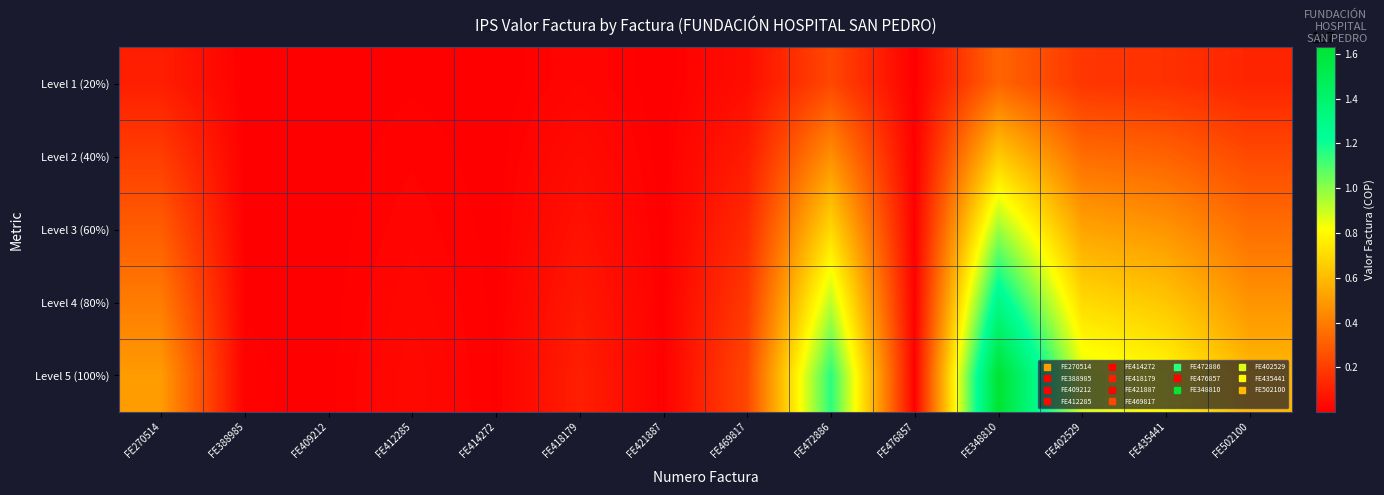

Reading left to right, transcribe all the data shown in this chart.

Level 1 (20%): FE270514=995062.4	FE388985=17540.4	FE409212=9760.0	FE412285=61940.0	FE414272=12900.0	FE418179=200013.4	FE421887=12900.0	FE469817=456920.0	FE472886=2307971.8	FE476857=12900.0	FE348810=3257396.6	FE402529=1752473.4	FE435441=1588753.0	FE502100=1185880.0
Level 2 (40%): FE270514=1990124.8	FE388985=35080.8	FE409212=19520.0	FE412285=123880.0	FE414272=25800.0	FE418179=400026.8	FE421887=25800.0	FE469817=913840.0	FE472886=4615943.6	FE476857=25800.0	FE348810=6514793.2	FE402529=3504946.8	FE435441=3177506.0	FE502100=2371760.0
Level 3 (60%): FE270514=2985187.2	FE388985=52621.2	FE409212=29280.0	FE412285=185820.0	FE414272=38700.0	FE418179=600040.2	FE421887=38700.0	FE469817=1370760.0	FE472886=6923915.4	FE476857=38700.0	FE348810=9772189.8	FE402529=5257420.2	FE435441=4766259.0	FE502100=3557640.0
Level 4 (80%): FE270514=3980249.6	FE388985=70161.6	FE409212=39040.0	FE412285=247760.0	FE414272=51600.0	FE418179=800053.6	FE421887=51600.0	FE469817=1827680.0	FE472886=9231887.2	FE476857=51600.0	FE348810=13029586.4	FE402529=7009893.6	FE435441=6355012.0	FE502100=4743520.0
Level 5 (100%): FE270514=4975312.0	FE388985=87702.0	FE409212=48800.0	FE412285=309700.0	FE414272=64500.0	FE418179=1000067.0	FE421887=64500.0	FE469817=2284600.0	FE472886=11539859.0	FE476857=64500.0	FE348810=16286983.0	FE402529=8762367.0	FE435441=7943765.0	FE502100=5929400.0